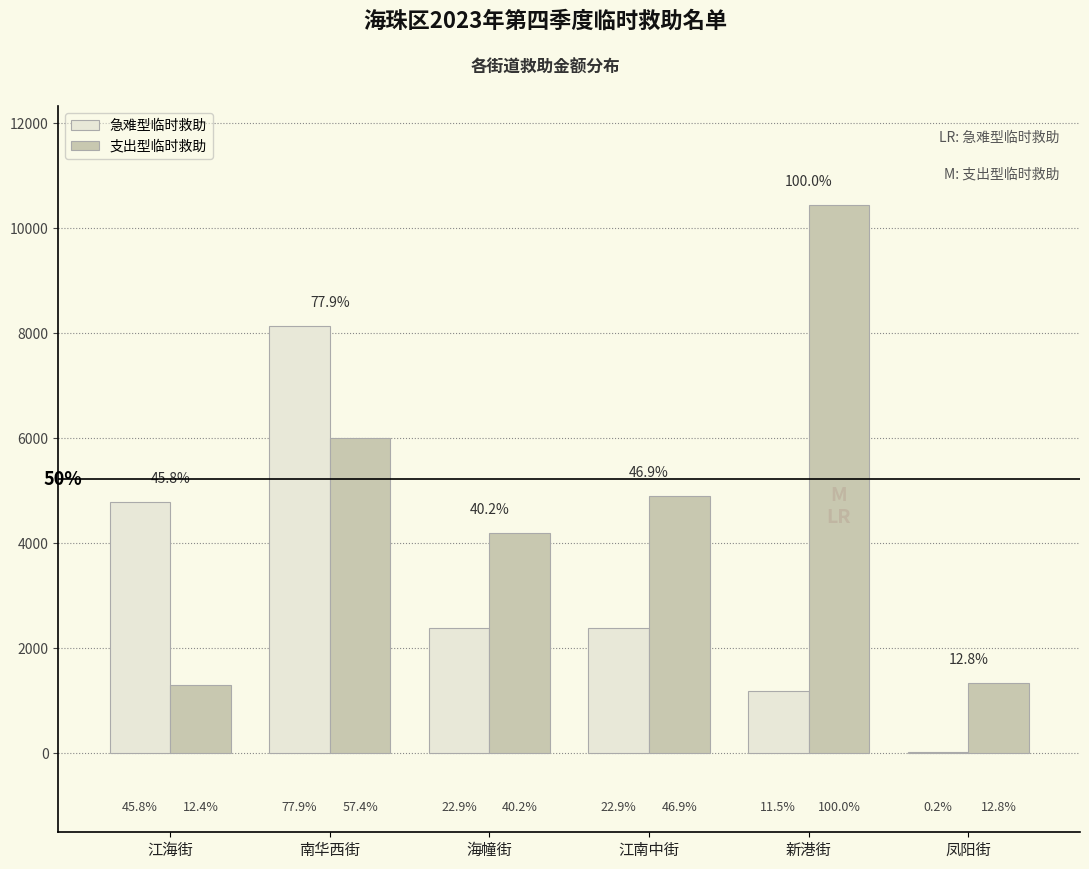

At which category is the sum across all series the highest?

南华西街